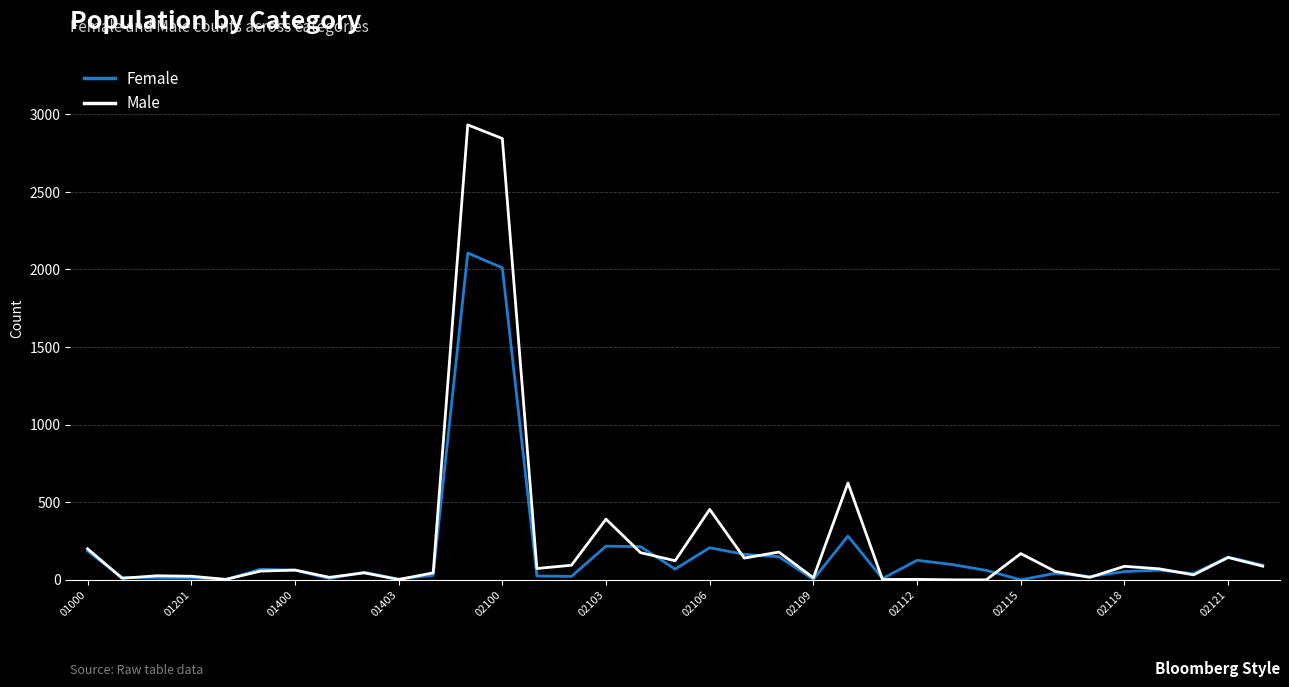

In Male, how many points are higher than both neighbors (excluding endpoints)?

12